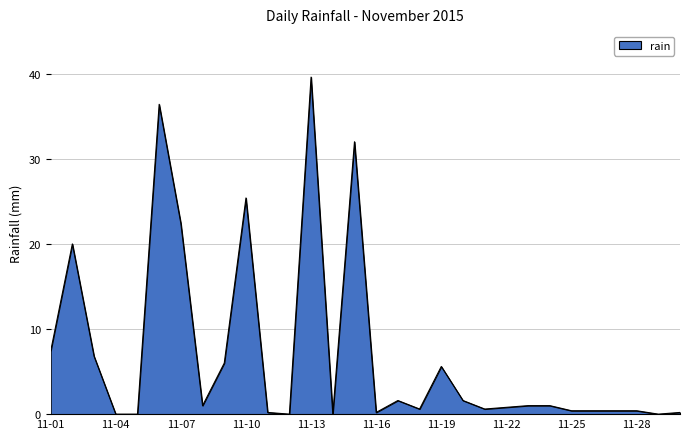

What is the difference between the maximum and minimum values?

39.6